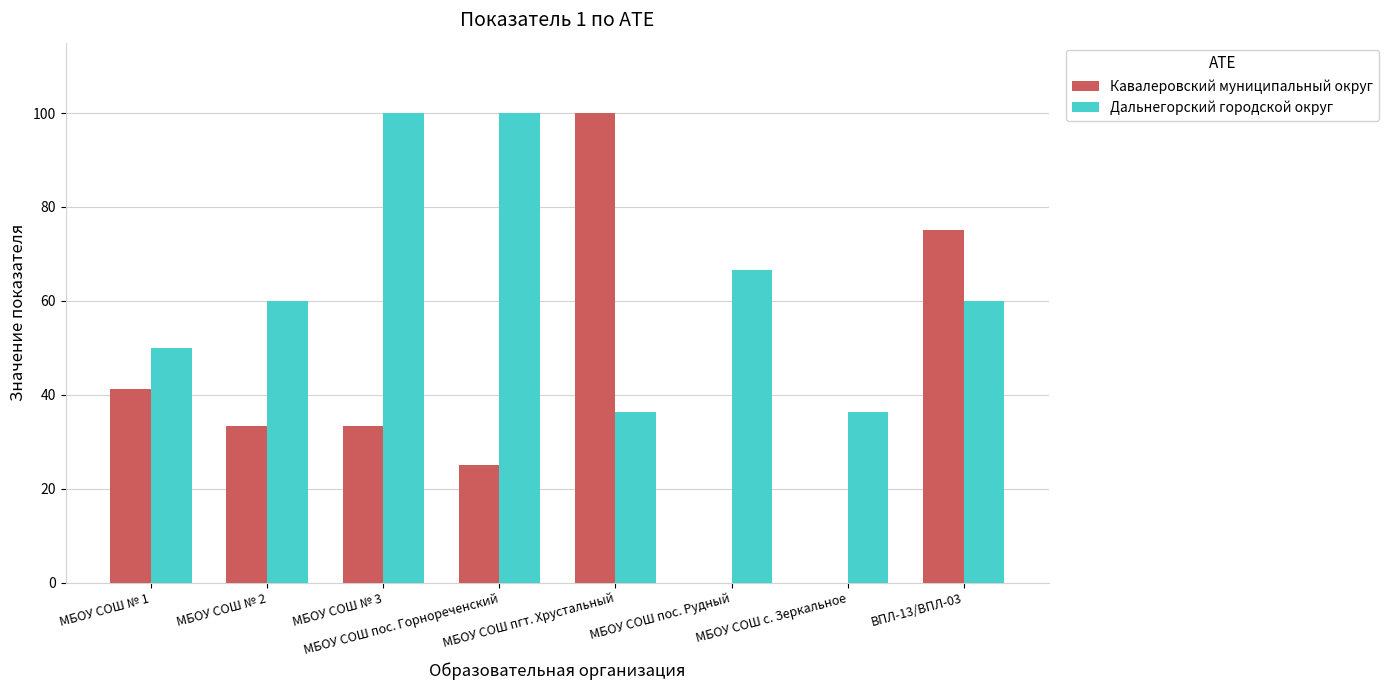

At which label is Дальнегорский городской округ closest to 68?

МБОУ СОШ пос. Рудный